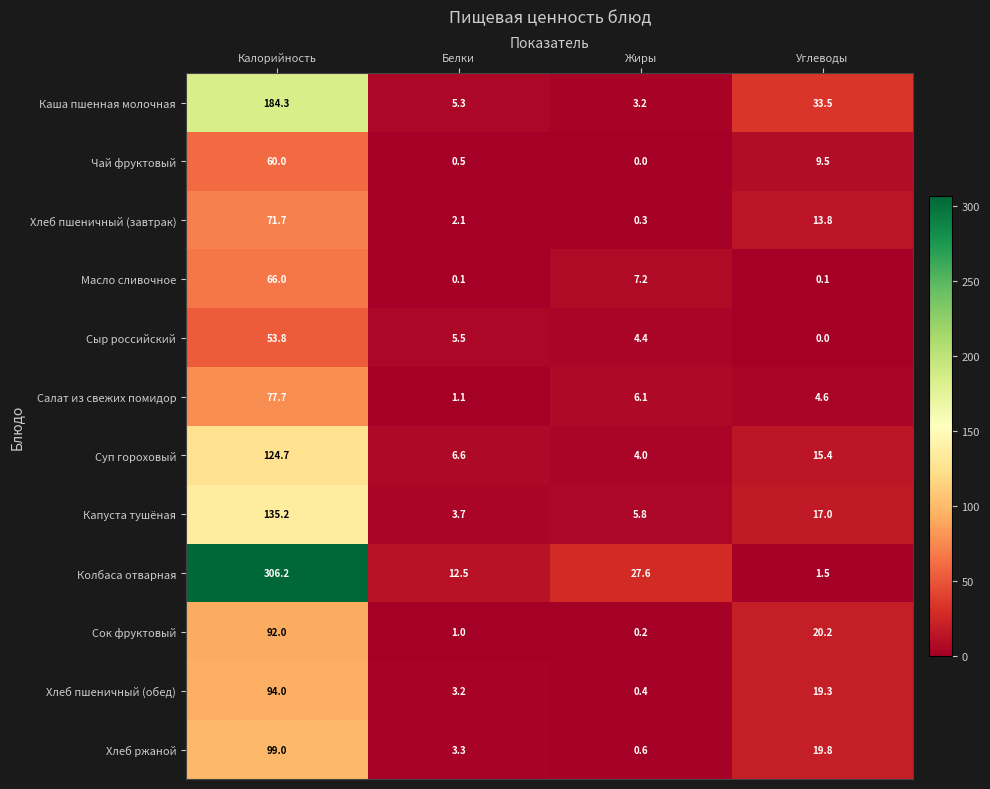

What is the difference between the second highest and second lowest values in the Суп гороховый series?

8.8